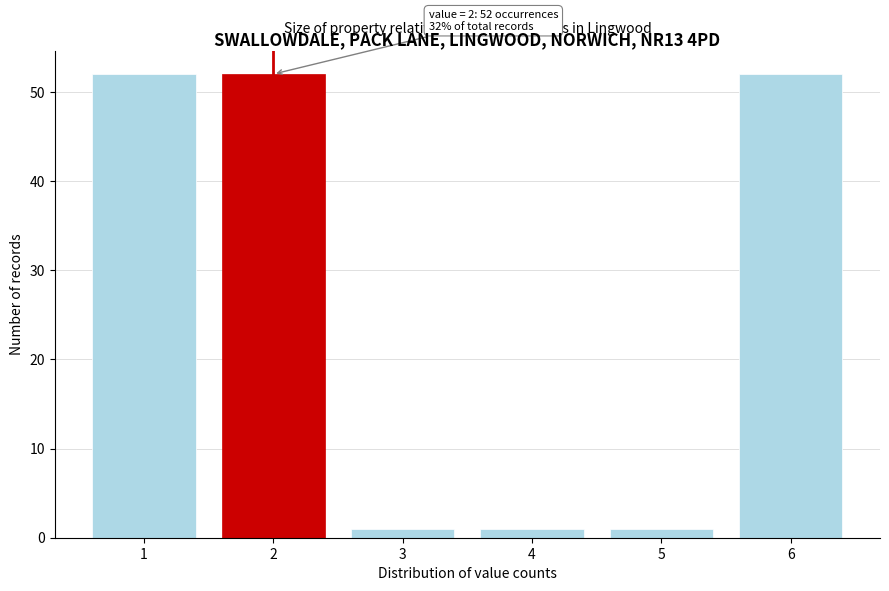

Reading left to right, extract all data points from this chart.

1=52	2=52	3=1	4=1	5=1	6=52